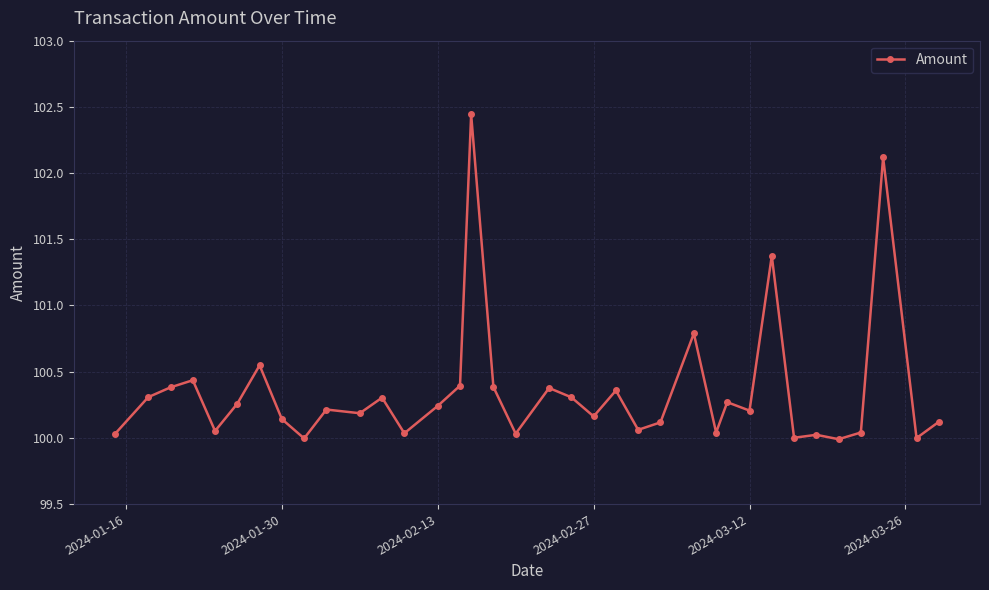

What is the difference between the maximum and minimum values?

2.5